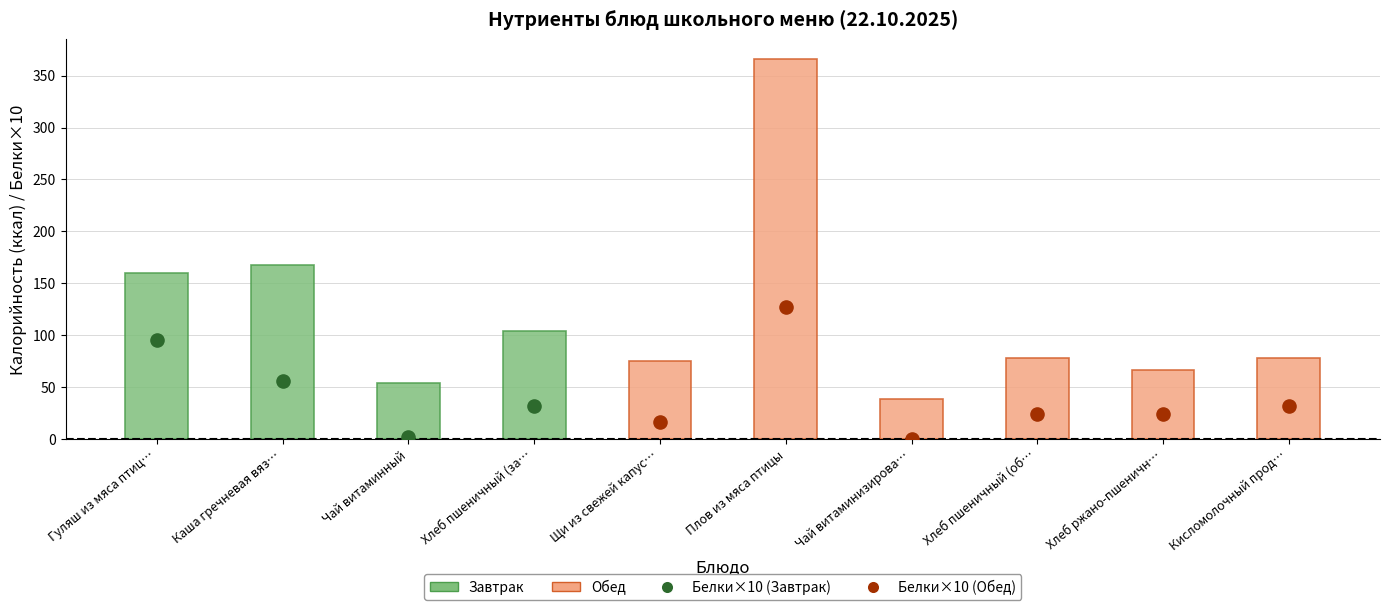

Which series has the largest total across all categories?

Калорийность